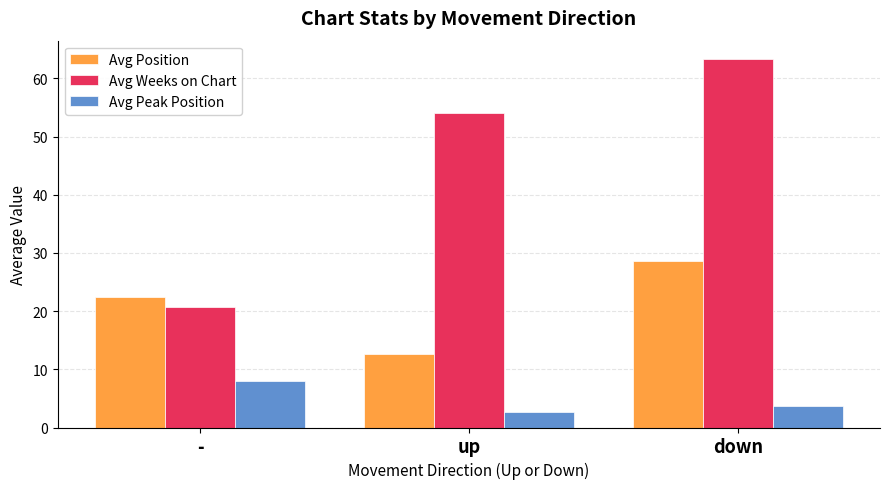

Is the value of Avg Peak Position at up greater than the value of Avg Weeks on Chart at up?

No